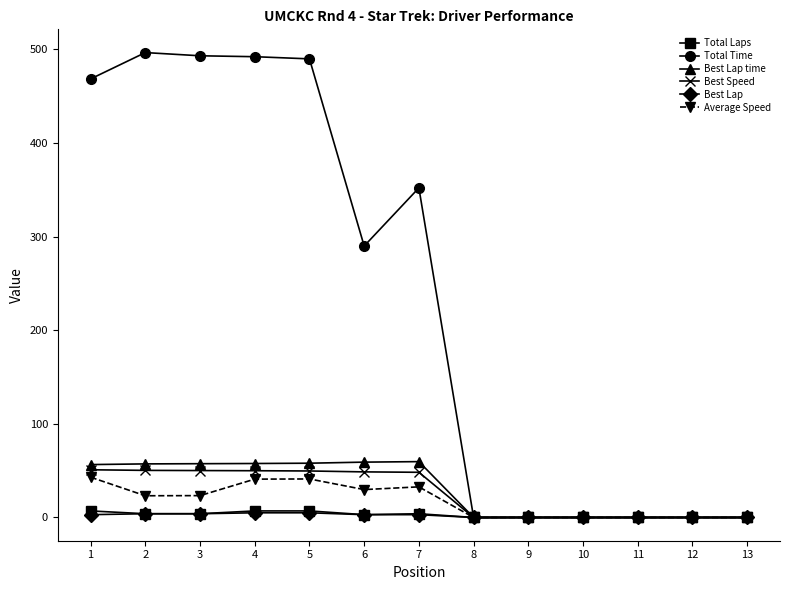

What are all the series names shown in the legend?

Total Laps, Total Time, Best Lap time, Best Speed, Best Lap, Average Speed